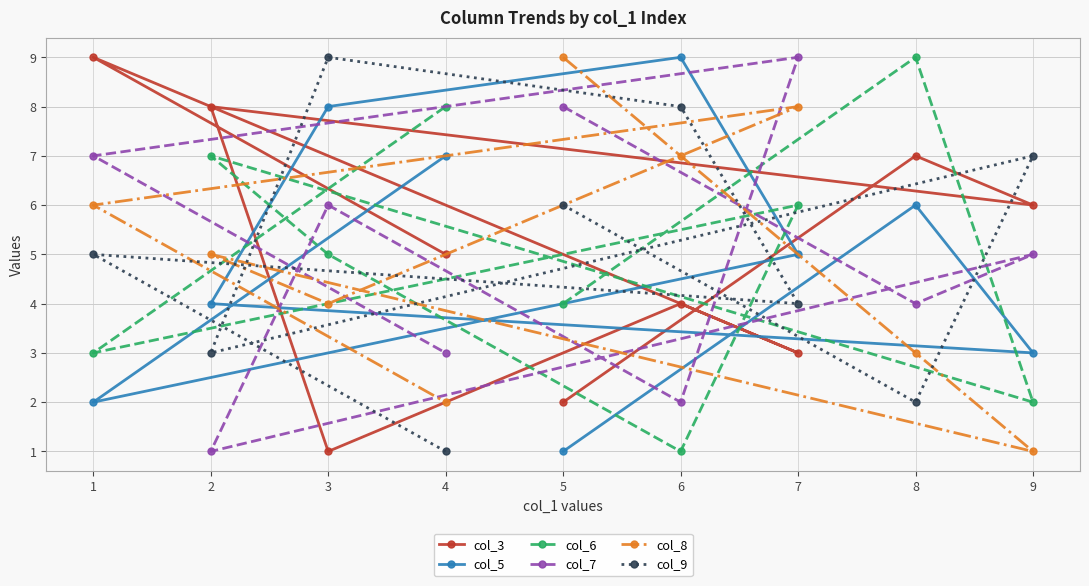

How many interior local peaks does the col_8 series have?

2